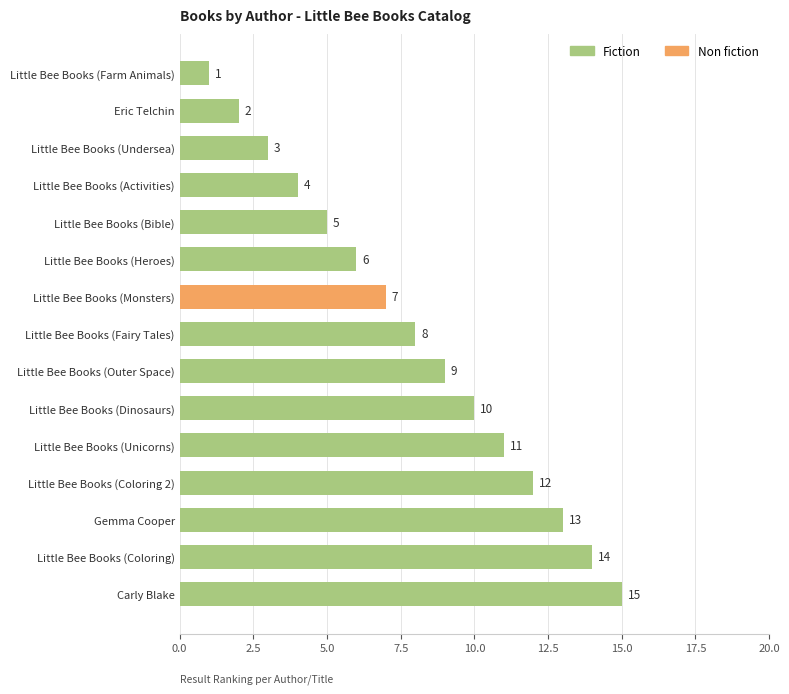

Rank the categories by value from highest to lowest.

Carly Blake, Little Bee Books (Coloring), Gemma Cooper, Little Bee Books (Coloring 2), Little Bee Books (Unicorns), Little Bee Books (Dinosaurs), Little Bee Books (Outer Space), Little Bee Books (Fairy Tales), Little Bee Books (Monsters), Little Bee Books (Heroes), Little Bee Books (Bible), Little Bee Books (Activities), Little Bee Books (Undersea), Eric Telchin, Little Bee Books (Farm Animals)